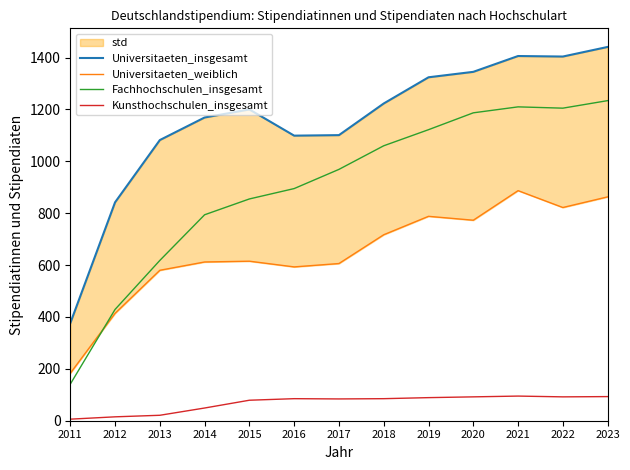

At how many categories does at least one series exceed 305?

13